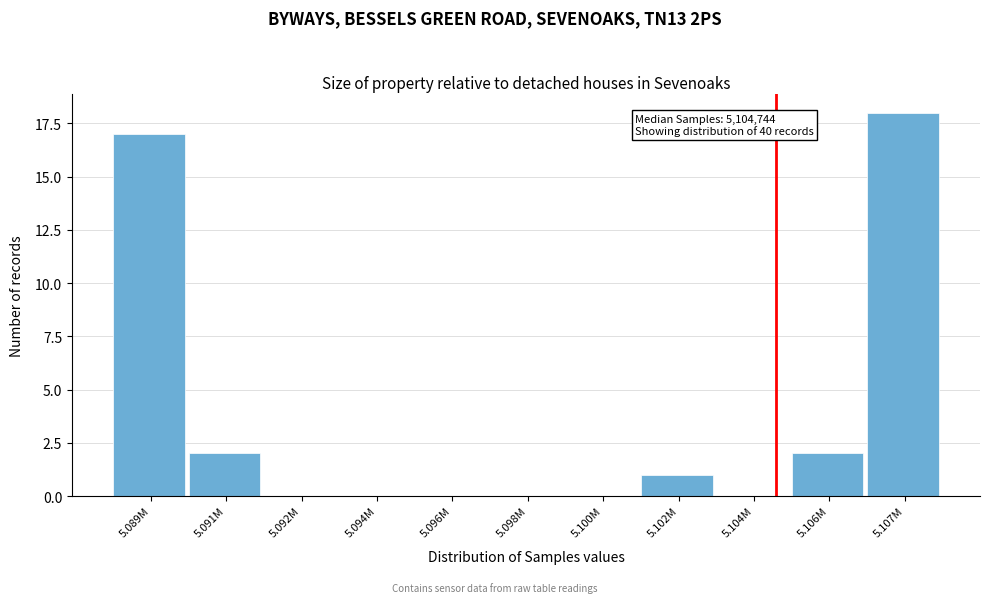

Reading right to left, transcribe all the data shown in this chart.

5.107M=18	5.106M=2	5.104M=0	5.102M=1	5.100M=0	5.098M=0	5.096M=0	5.094M=0	5.092M=0	5.091M=2	5.089M=17